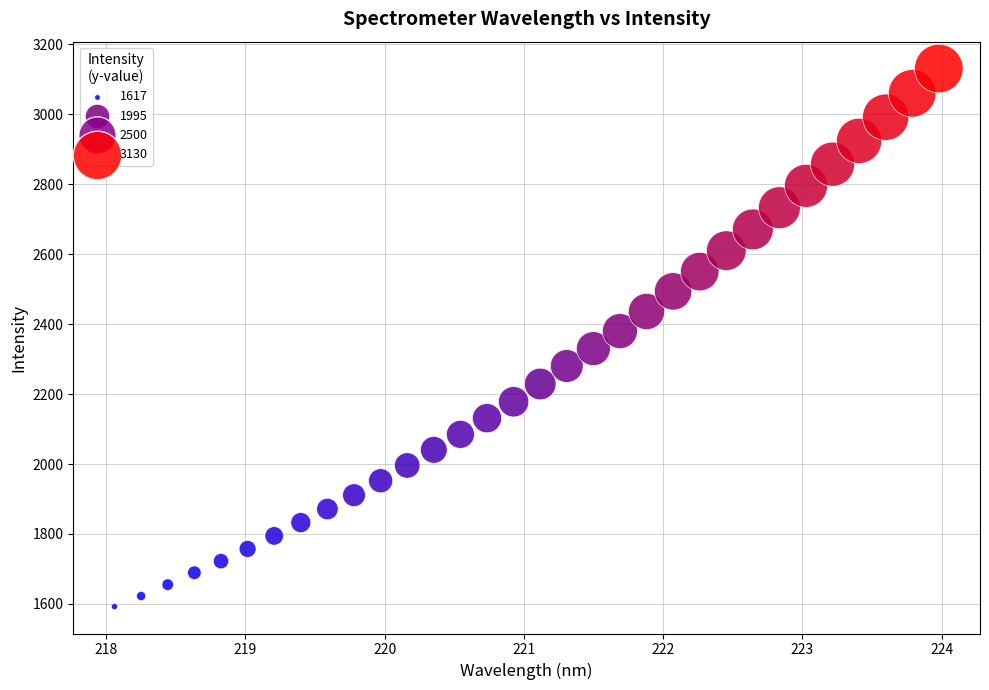

What is the range of Y values (max minus min)?

1538.0